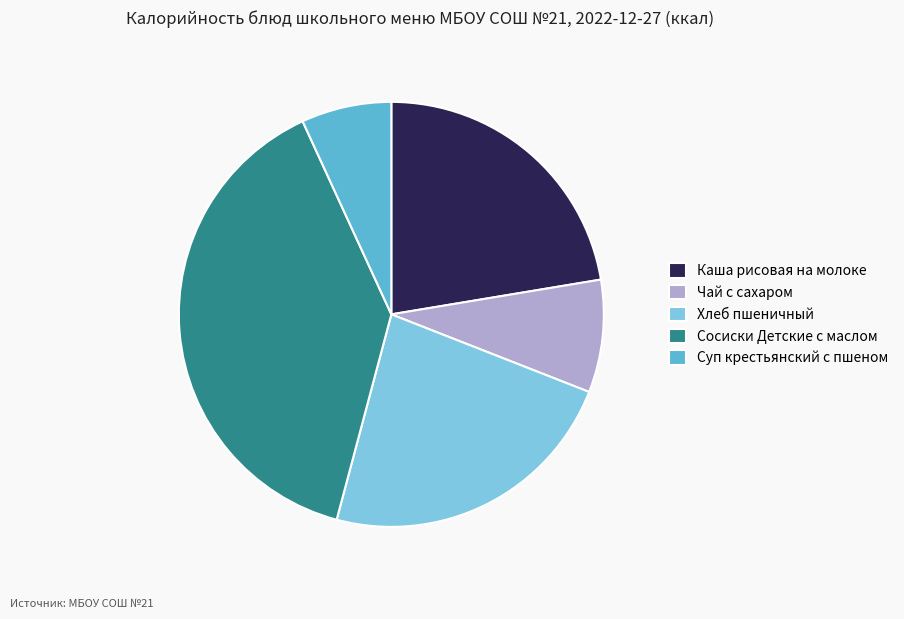

Rank the categories by value from lowest to highest.

Суп крестьянский с пшеном, Чай с сахаром, Каша рисовая на молоке, Хлеб пшеничный, Сосиски Детские с маслом